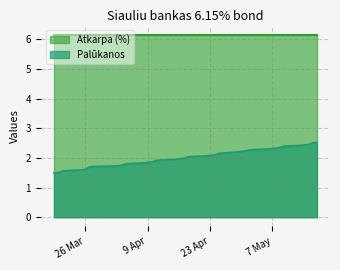

How many lines are shown in the chart?

2